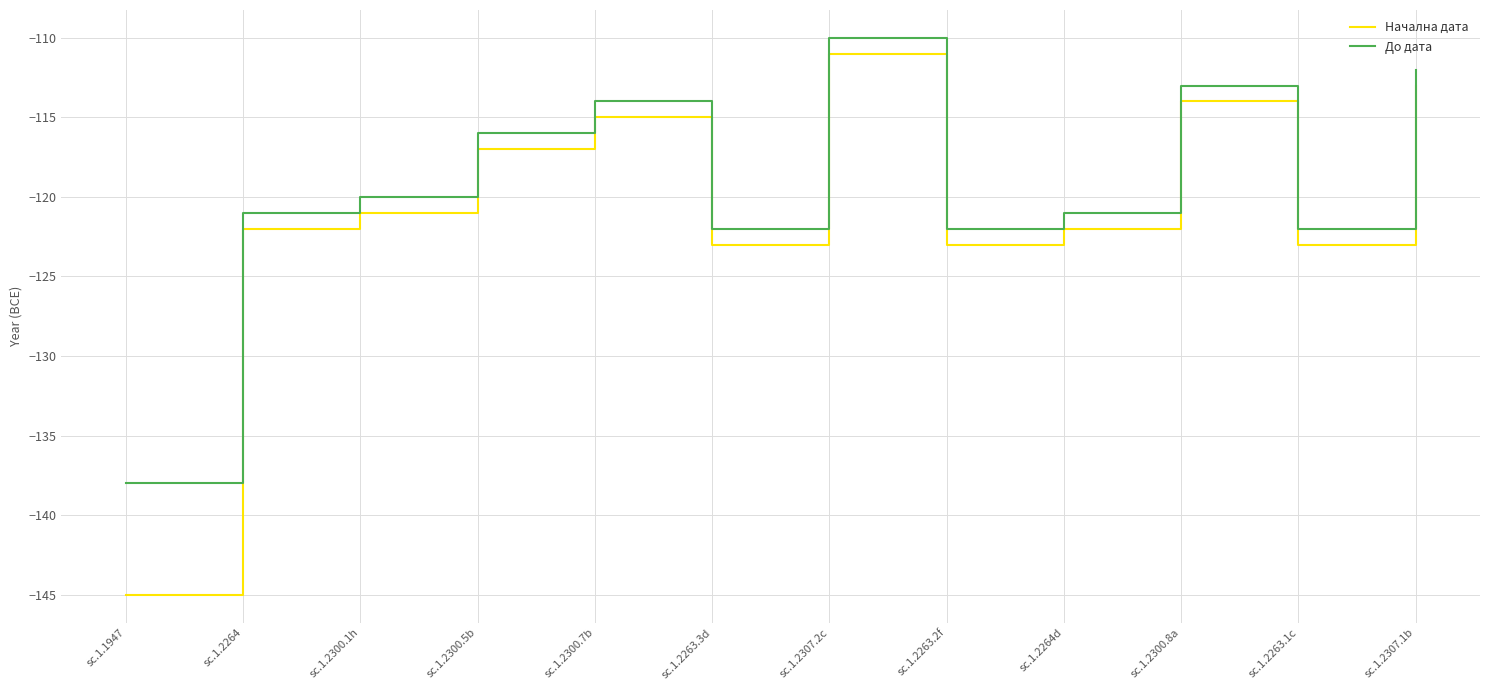

What is the highest value of the Начална дата series?

-111